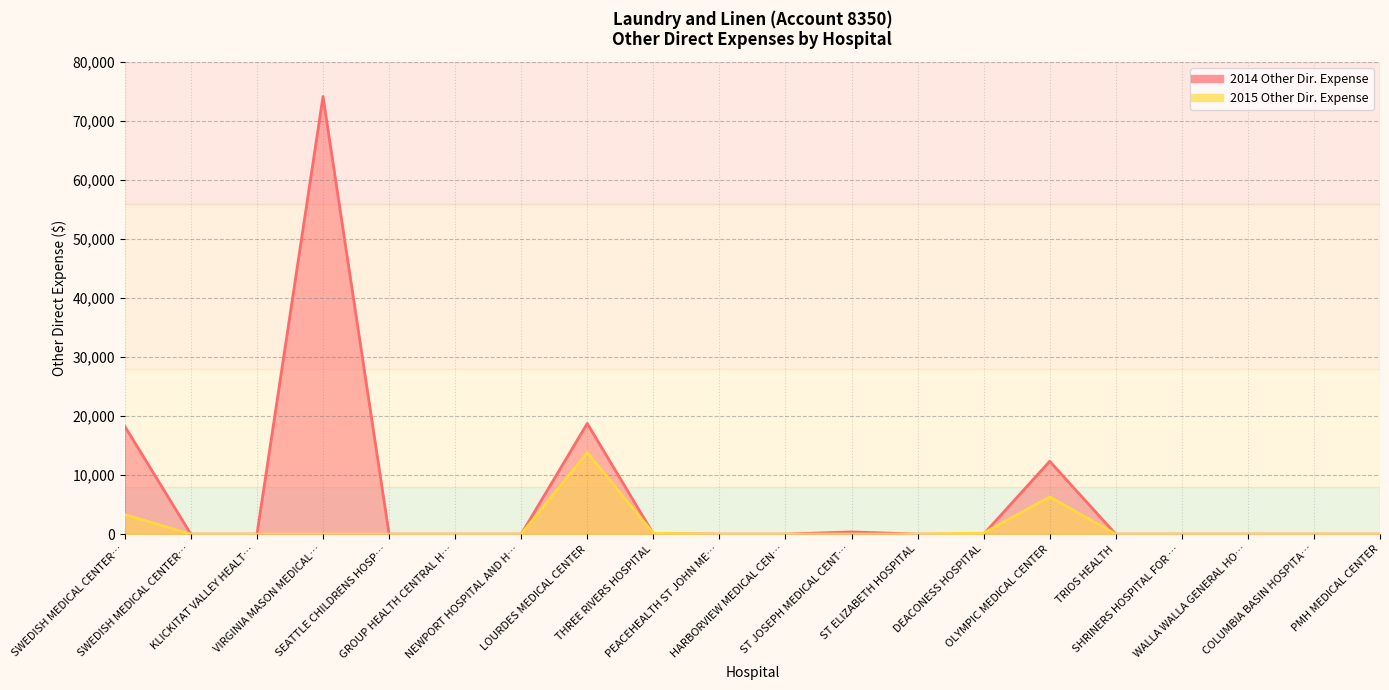

True or false: 2014 Other Dir. Expense has more than 1 points higher than both neighbors.

True